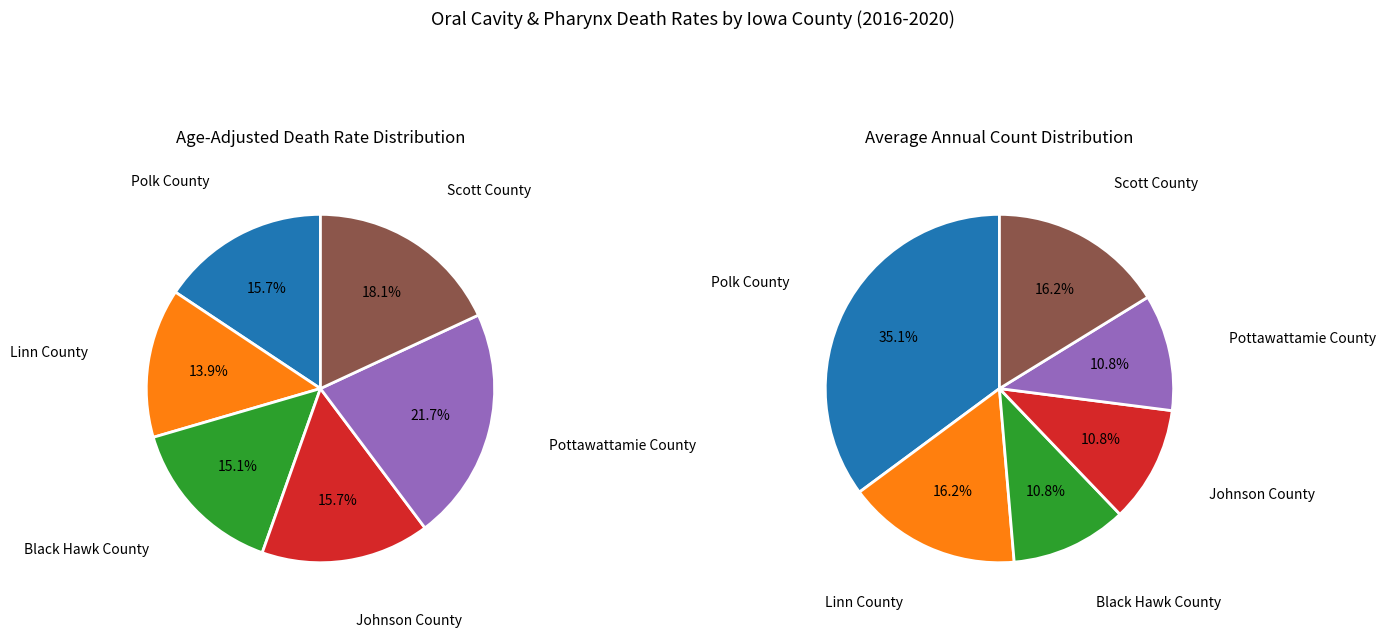

True or false: Linn County accounts for 16% of the total.

True